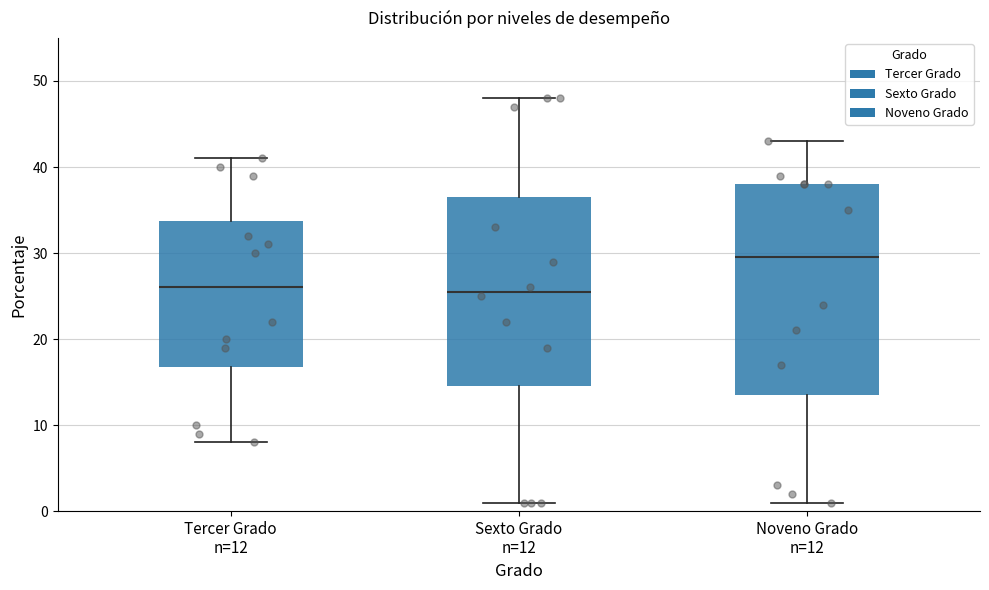

Reading left to right, transcribe this box plot: for each box, give where its median line is, the range the box spans, and where its two whiskers end, as read against the y-axis. The values are not printed on the chart, so give them approximately, as read against the axis.

Tercer Grado n=12: median 26, box 17 to 34, whiskers 8 to 41
Sexto Grado n=12: median 26, box 15 to 37, whiskers 1 to 48
Noveno Grado n=12: median 30, box 14 to 38, whiskers 1 to 43